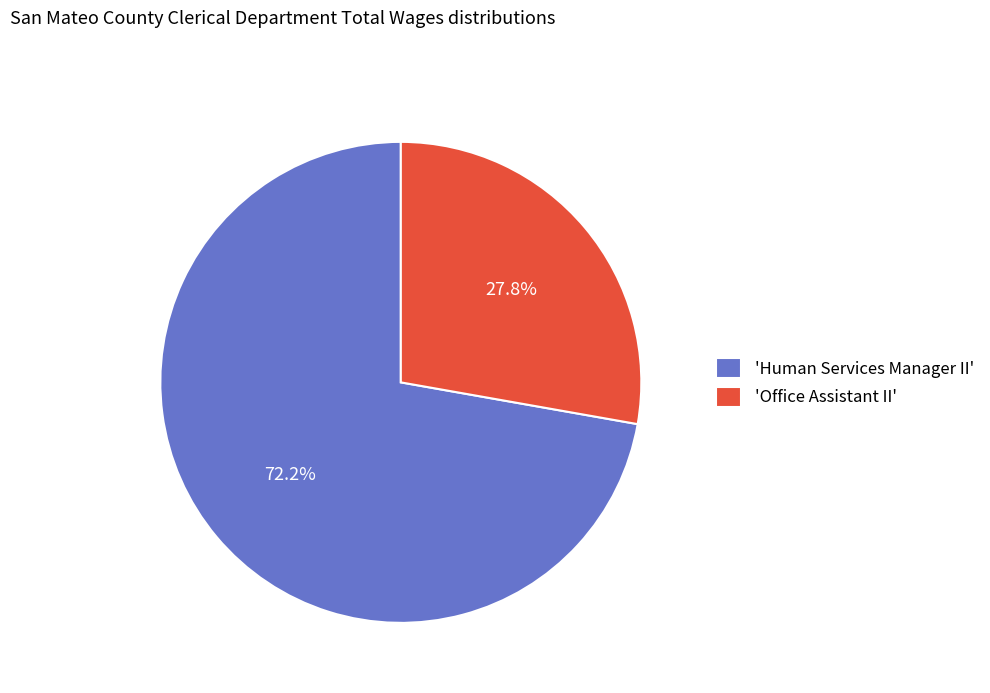

What is the largest slice in the pie chart?

'Human Services Manager II'